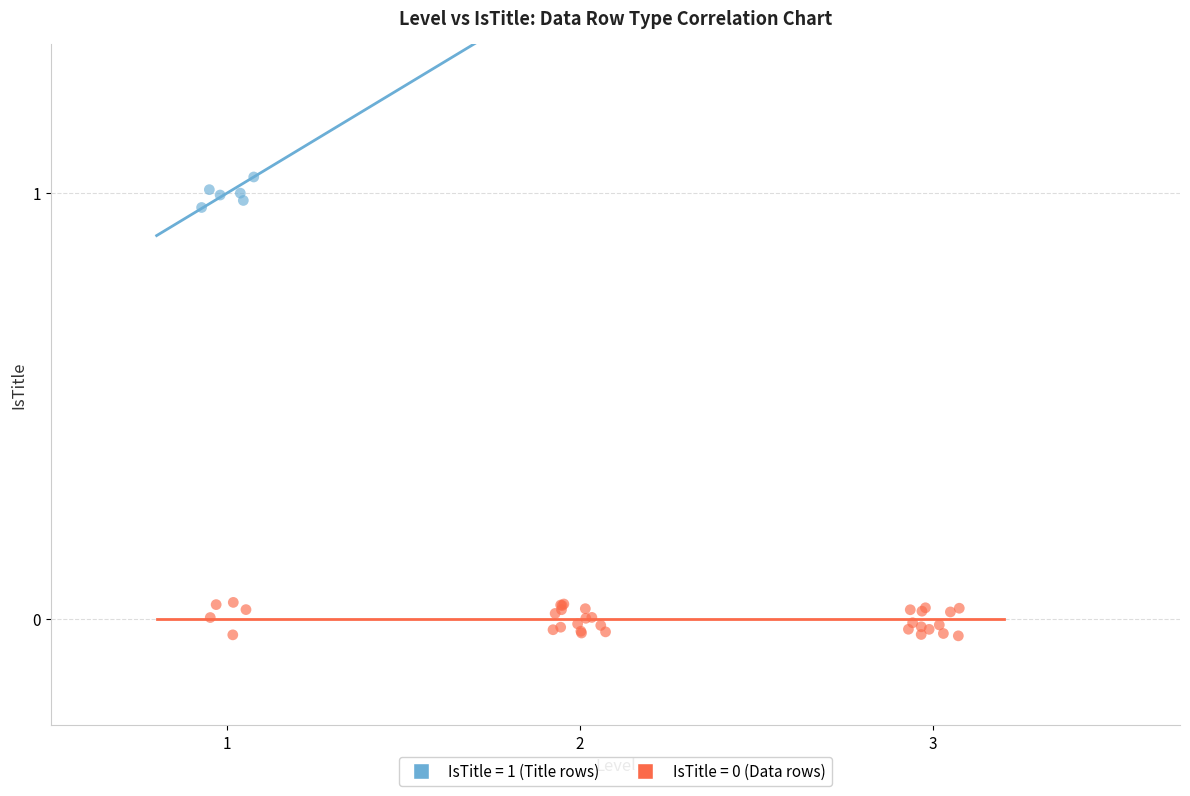

Which series reaches the maximum Y coordinate?

IsTitle = 1 (Title rows)